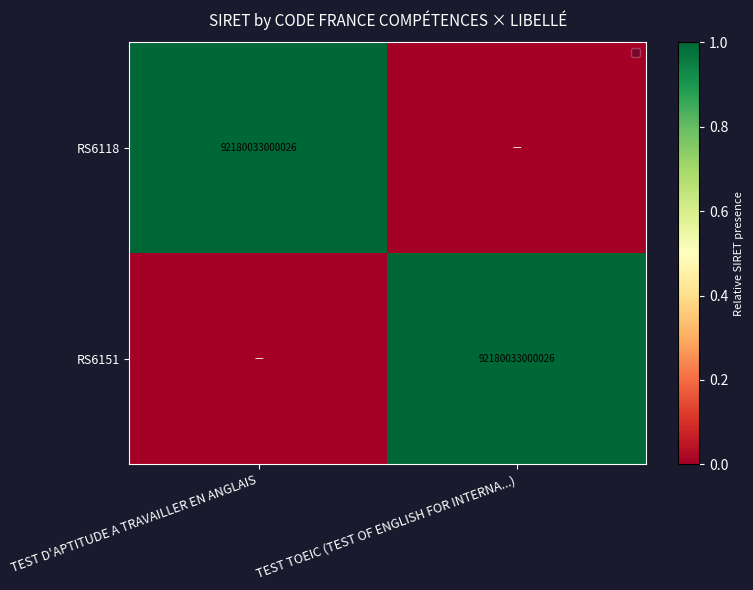

The RS6151 series shows 92180033000026 at TEST TOEIC (TEST OF ENGLISH FOR INTERNA...). True or false?

True